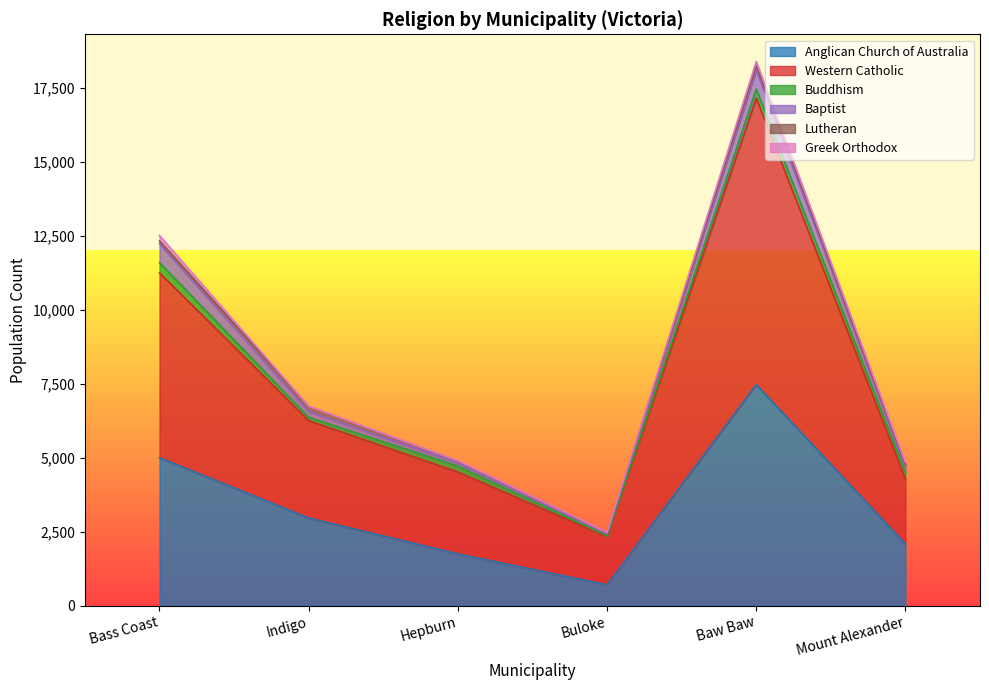

What are all the series names shown in the legend?

Anglican Church of Australia, Western Catholic, Buddhism, Baptist, Lutheran, Greek Orthodox